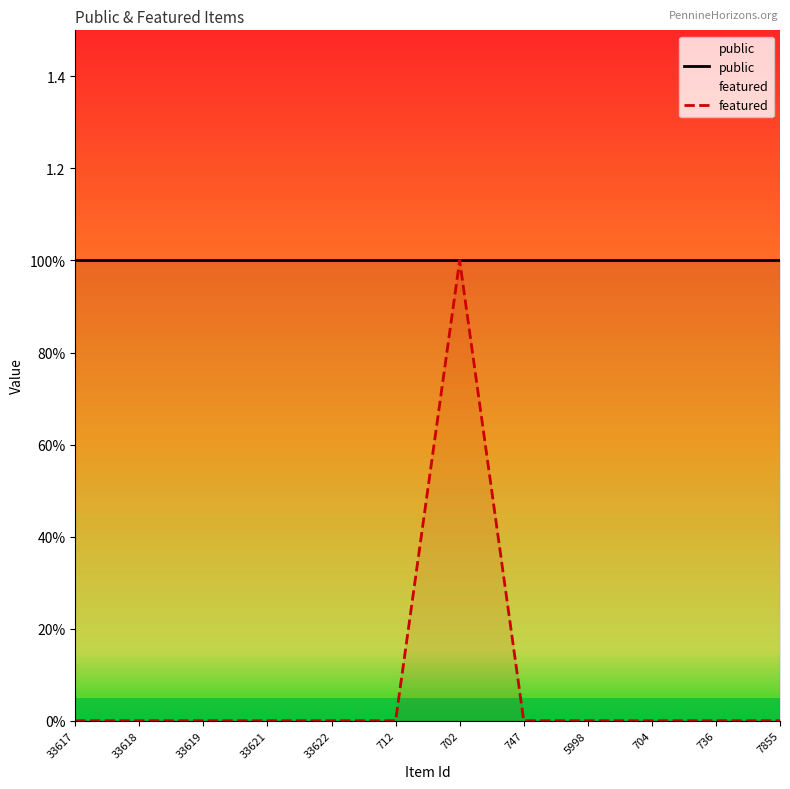

Reading right to left, what are all the values shown in this chart?

public: 1	1	1	1	1	1	1	1	1	1	1	1
featured: 0	0	0	0	0	1	0	0	0	0	0	0